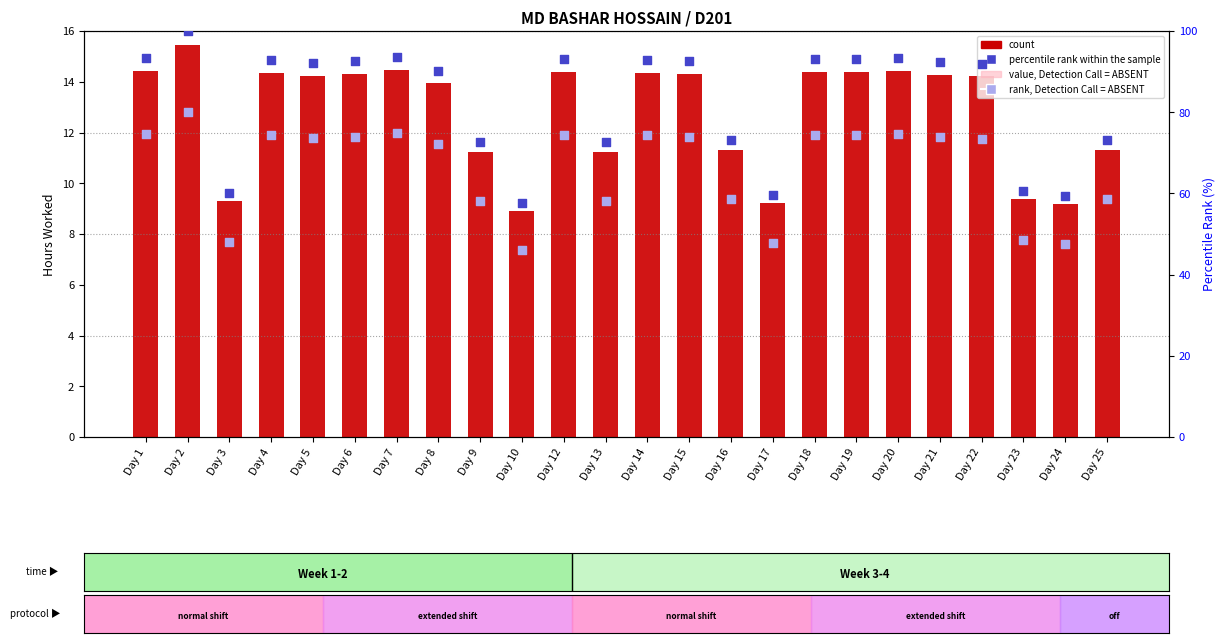

Which series has the widest spread of Y values?

percentile rank within the sample